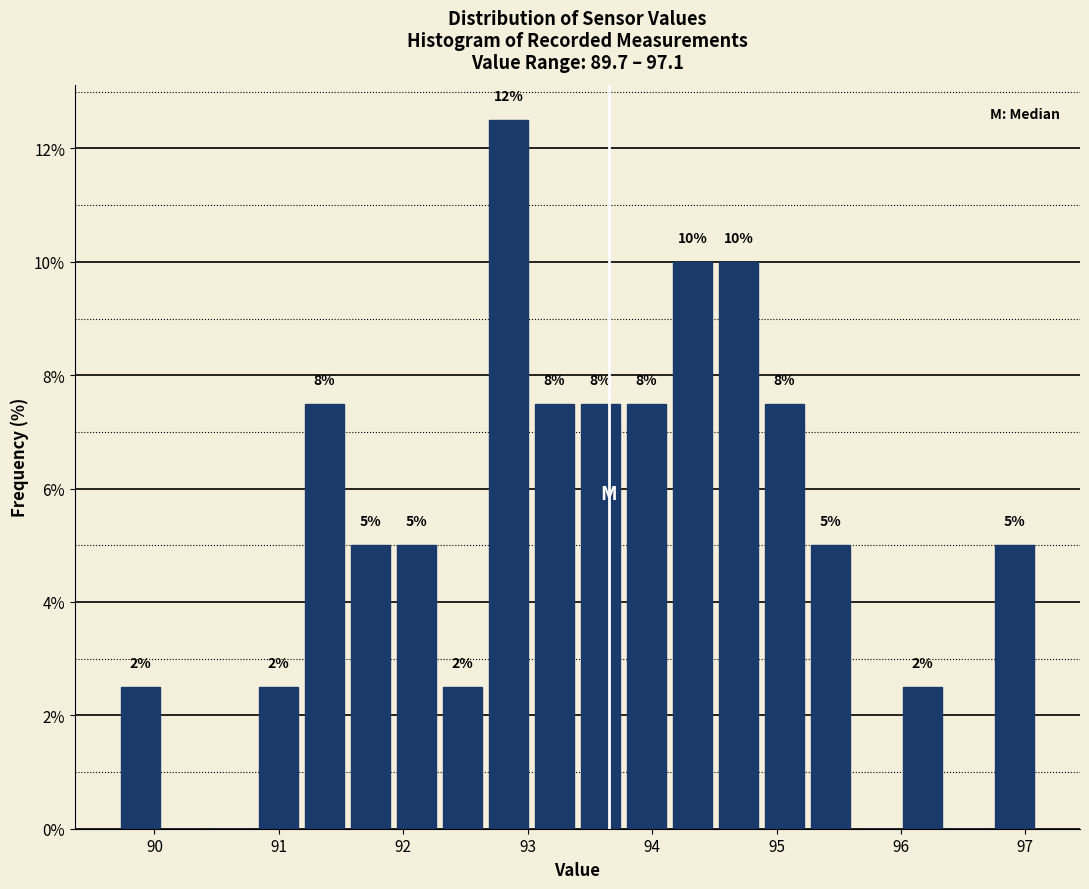

Read against the x-axis, roughly where is the centre of the tallest bar?

92.8